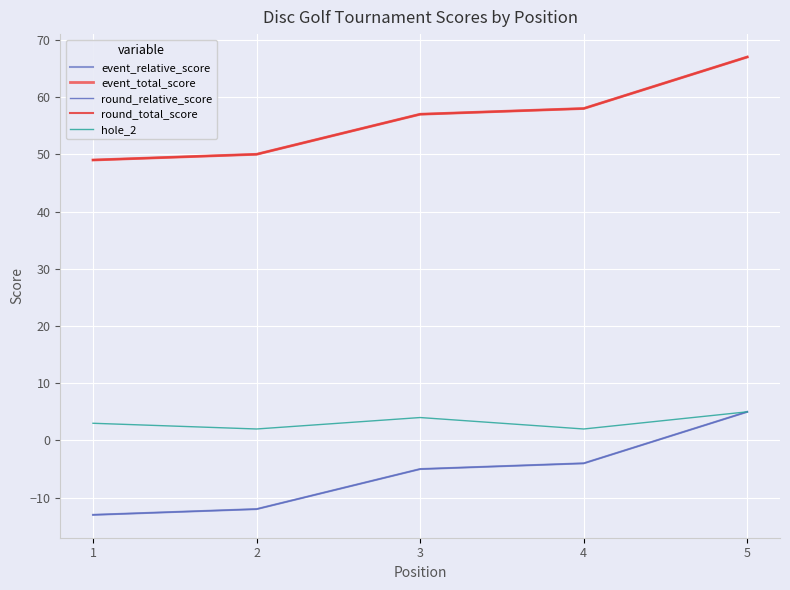

What is the sum of the hole_2 values at 3 and 2?

6